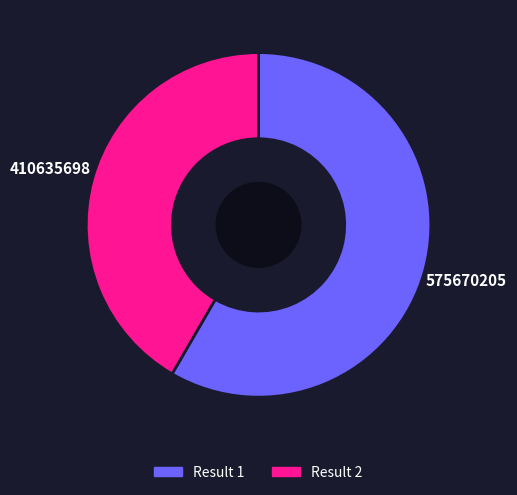

Does any single category account for the majority?

Yes